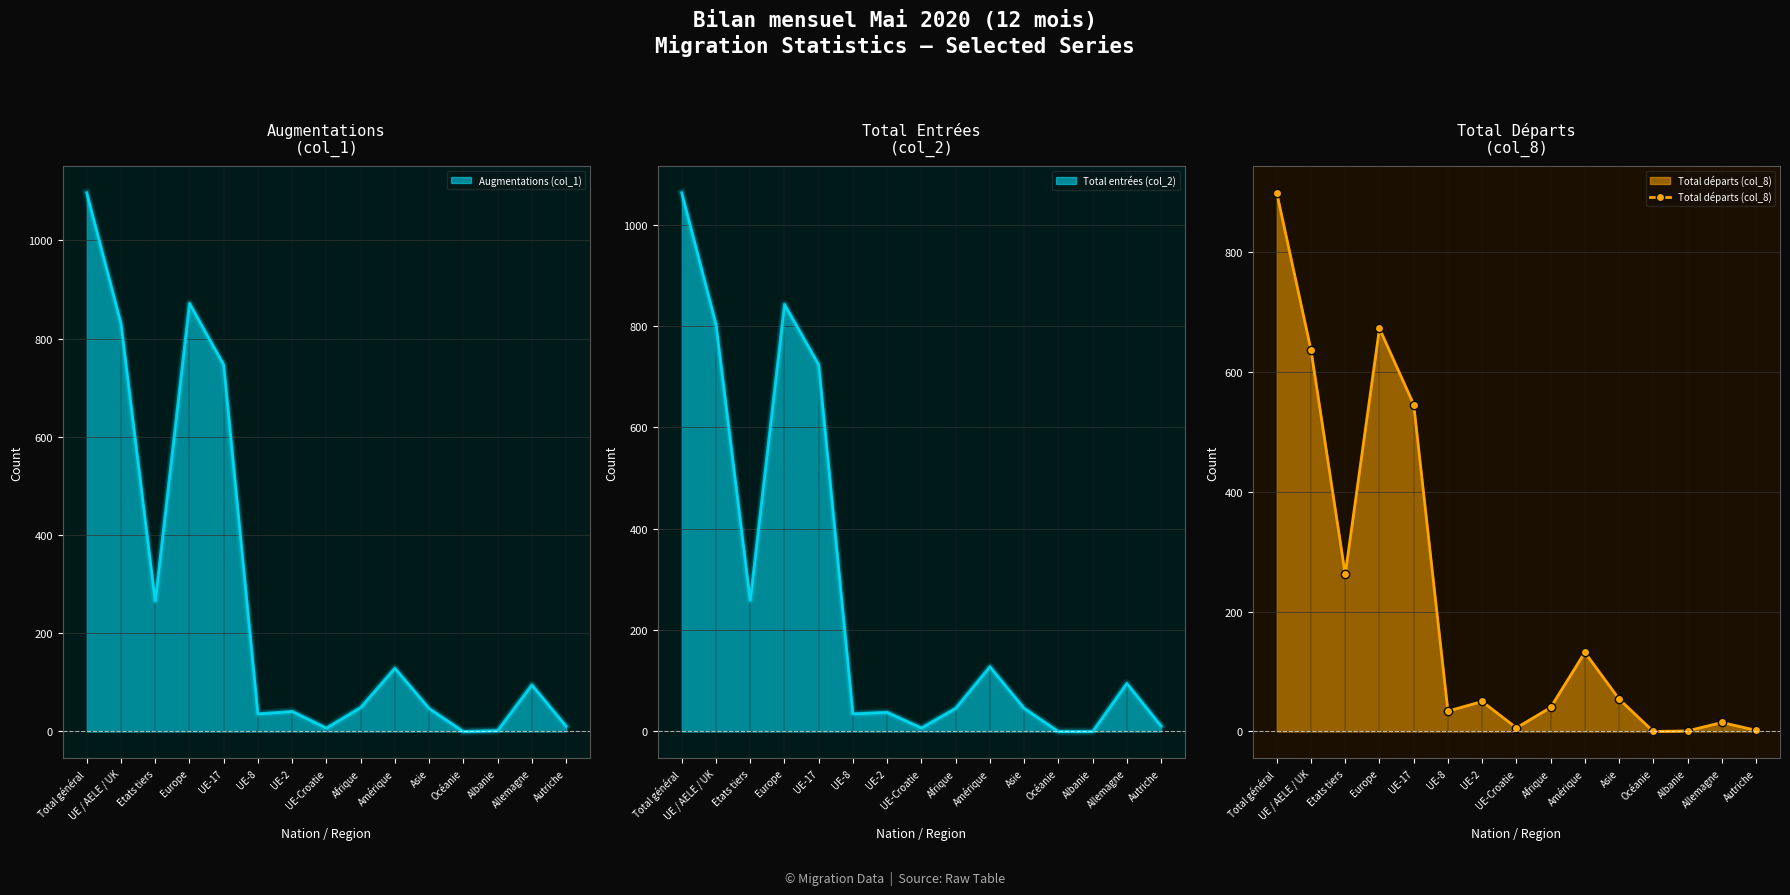

What value does the data have at Afrique?

40